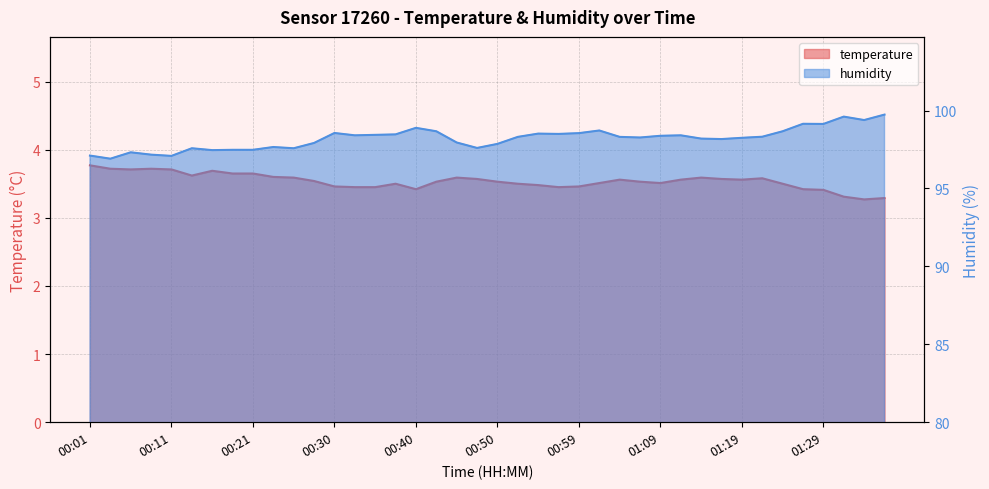

At which category does temperature reach its first local valley?

00:06